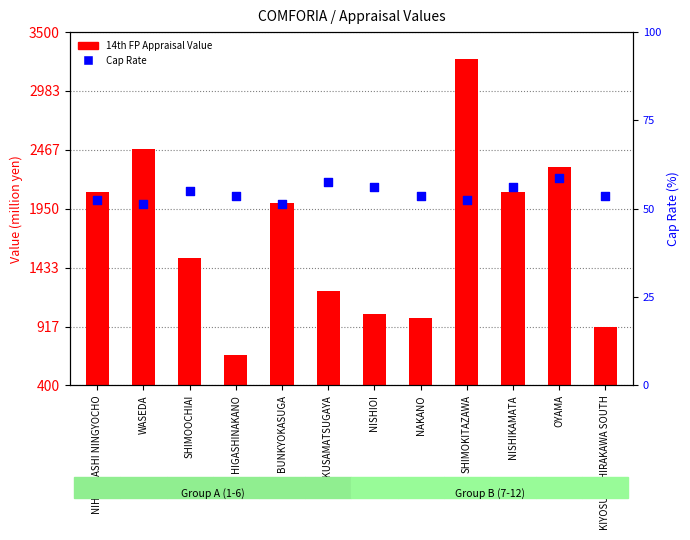

At which category is the sum across all series the highest?

SHIMOKITAZAWA